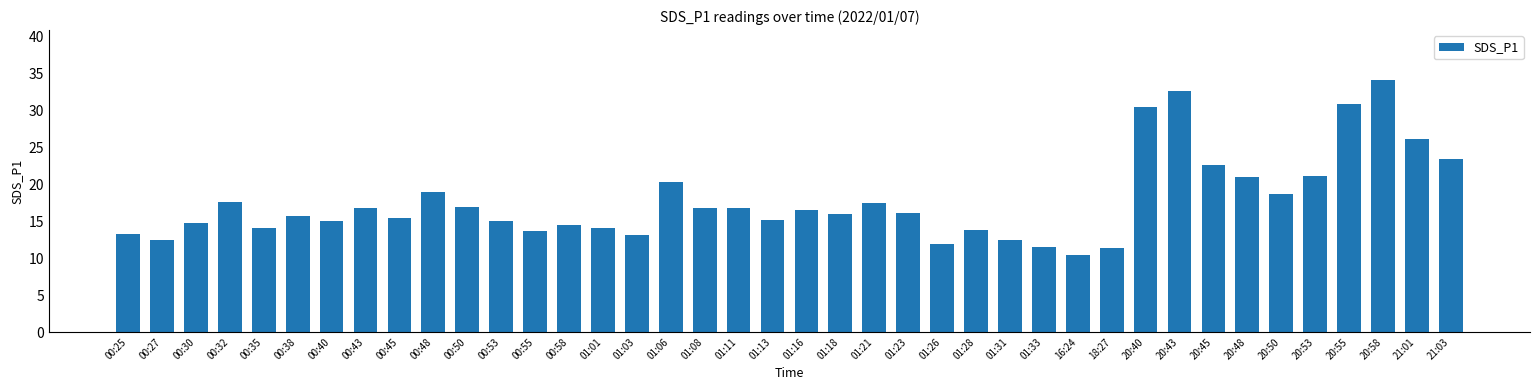

What position from the left is 00:53?

12